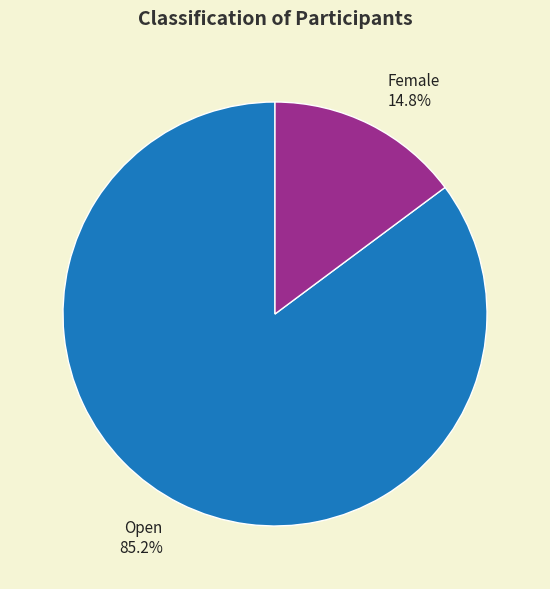

To the nearest percent, what percentage of the pie is Female?

15%